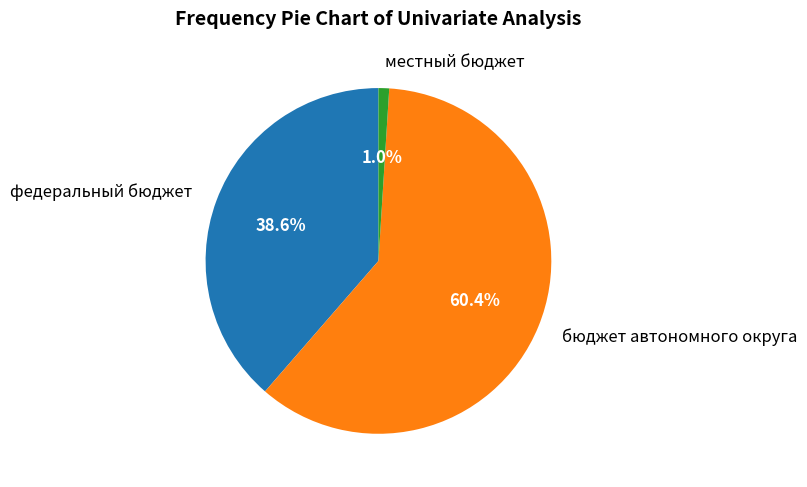

The местный бюджет slice represents 1% of the pie. True or false?

True